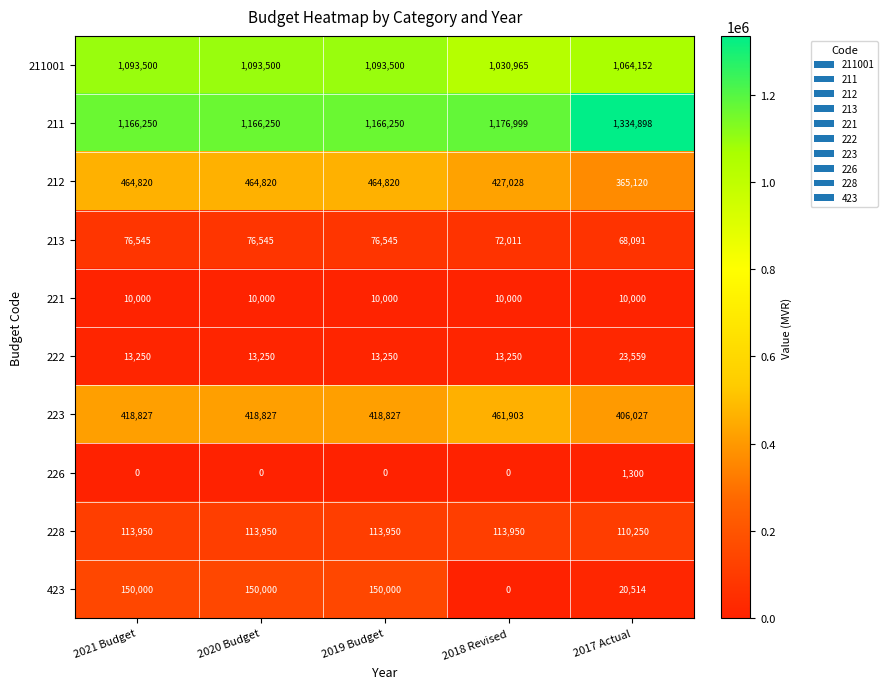

Which label corresponds to the largest value in the chart?

2017 Actual